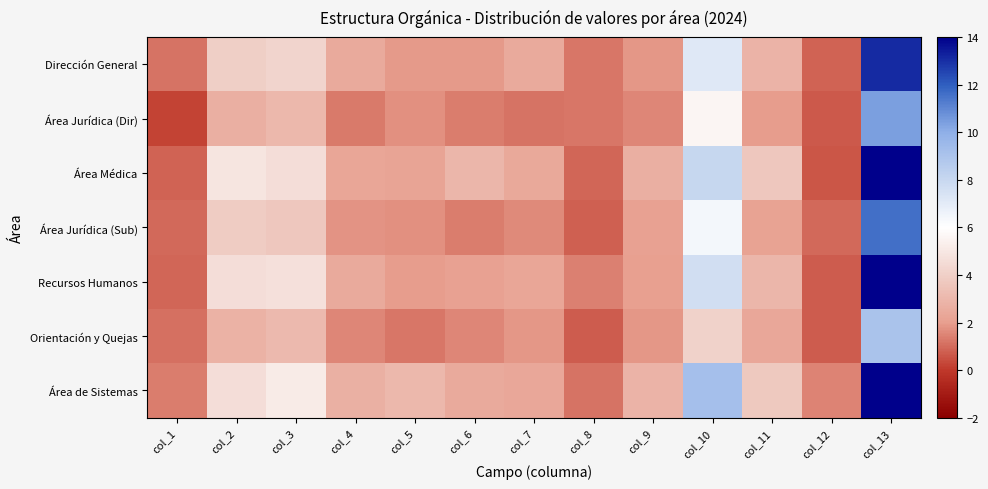

What is the total value across all series at col_2?

27.3